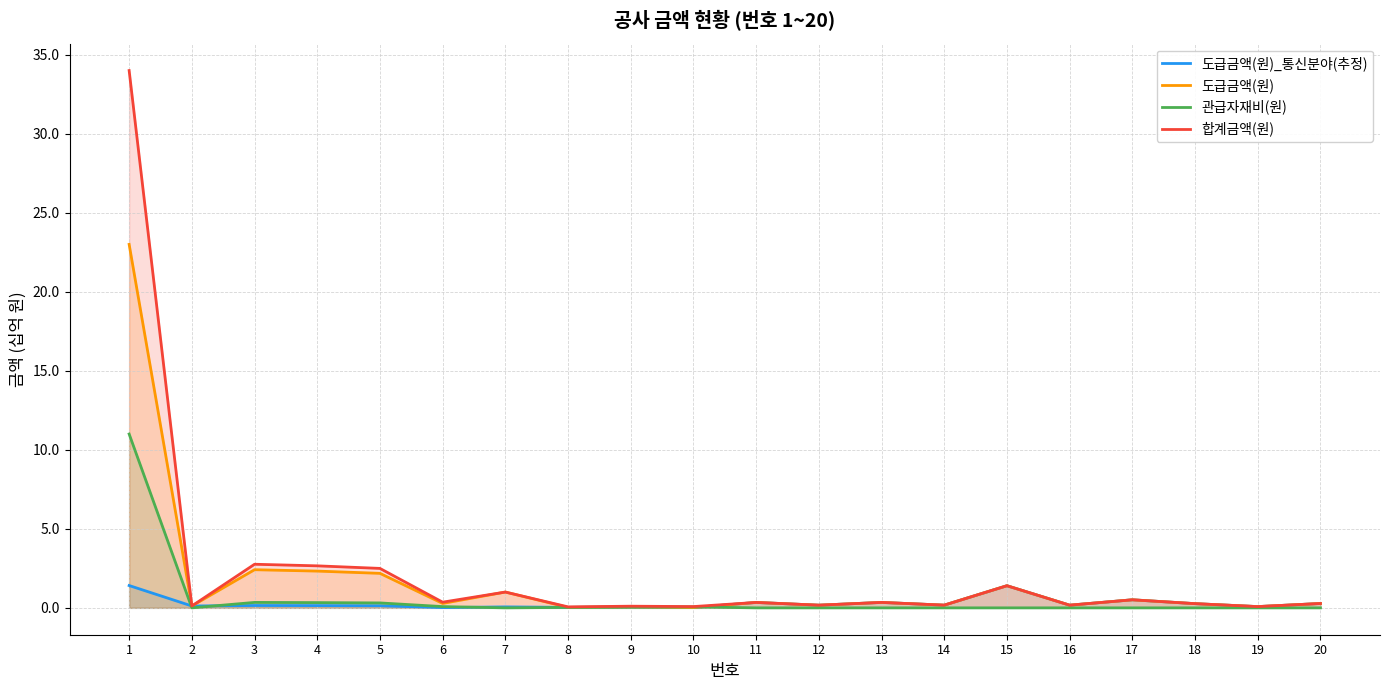

What is the sum of the 관급자재비(원) values at 1 and 10?

11.1